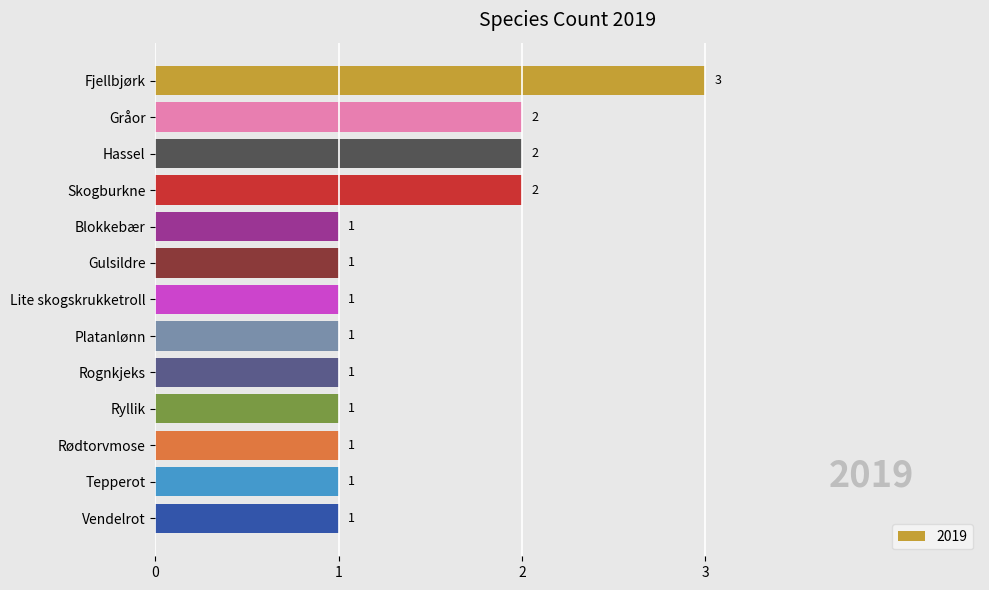

Approximately how many times larger is the value at Lite skogskrukketroll compared to Blokkebær?

1.0